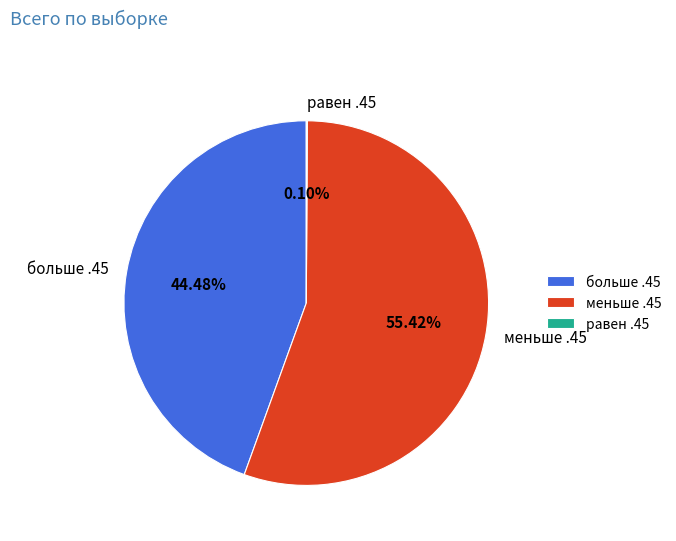

Between меньше .45 and больше .45, which is larger?

меньше .45